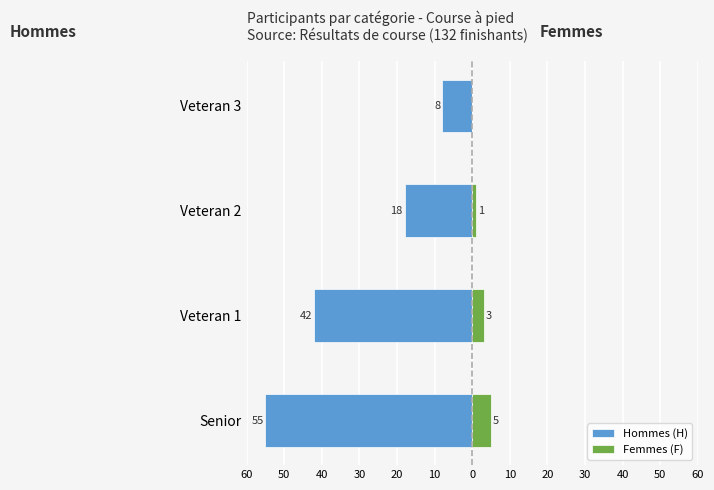

Reading left to right, extract all data points from this chart.

Hommes (H): -55	-42	-18	-8
Femmes (F): 5	3	1	0